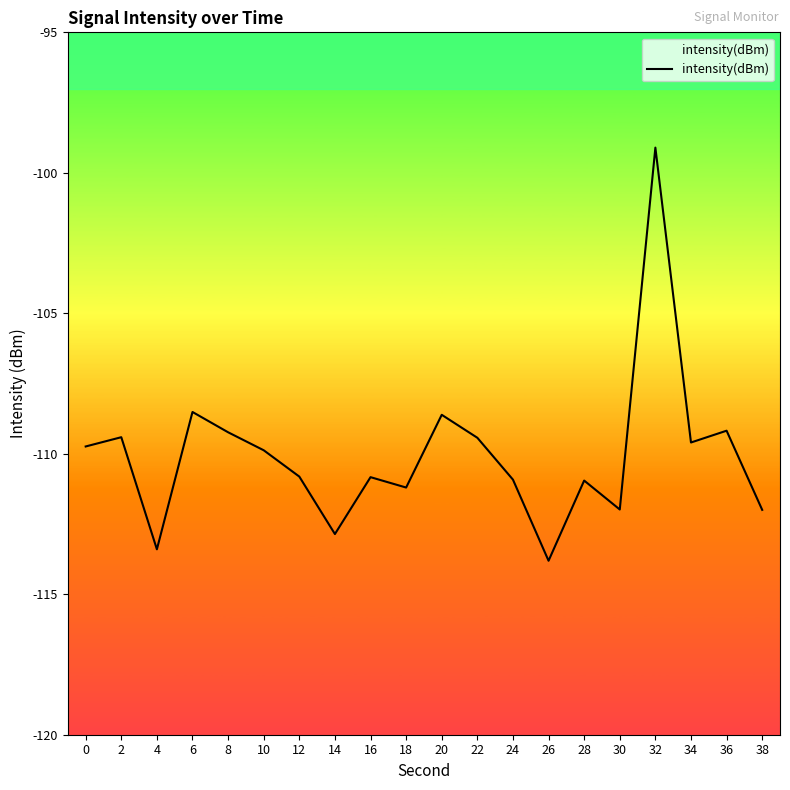

Rank the categories by value from highest to lowest.

32, 6, 20, 36, 8, 2, 22, 34, 0, 10, 12, 16, 24, 28, 18, 30, 38, 14, 4, 26